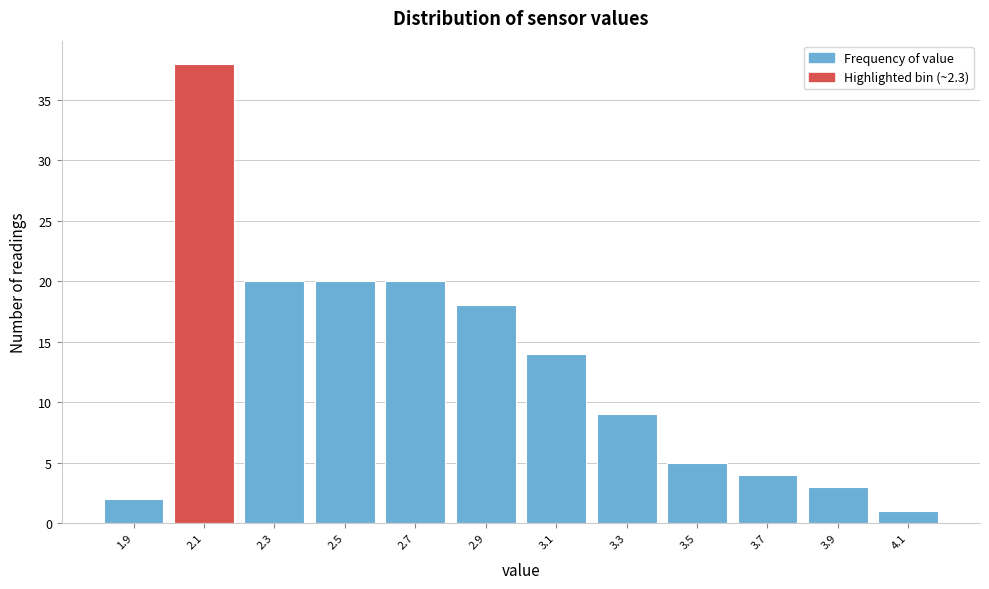

Reading left to right, extract all data points from this chart.

1.9=2	2.1=38	2.3=20	2.5=20	2.7=20	2.9=18	3.1=14	3.3=9	3.5=5	3.7=4	3.9=3	4.1=1